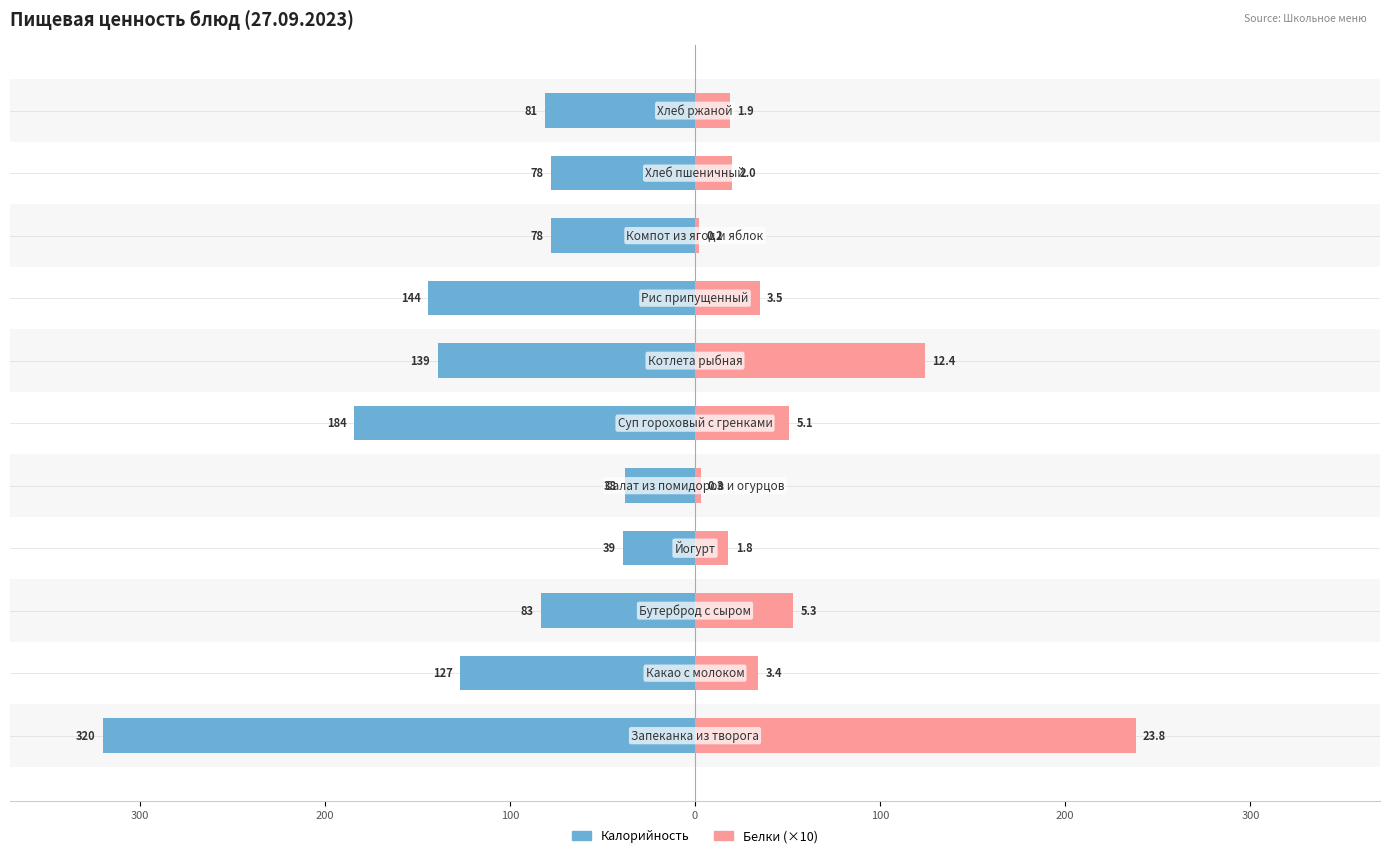

How many values in the Калорийность series are below -83?

5